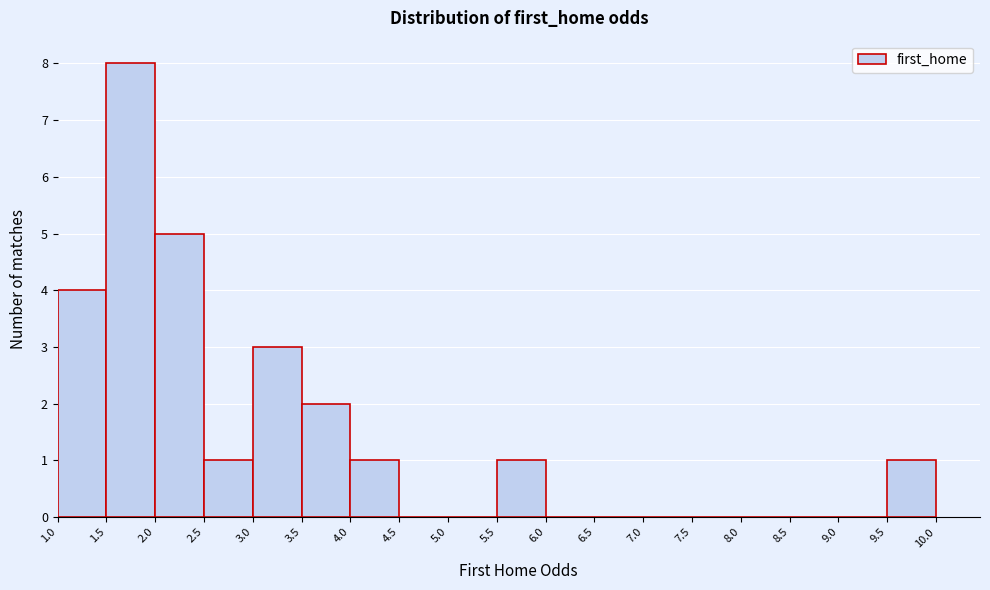

How tall is the bar that spans 4.0 to 4.5 on the x-axis? The values are not printed on the chart, so give them approximately, as read against the axis.

1